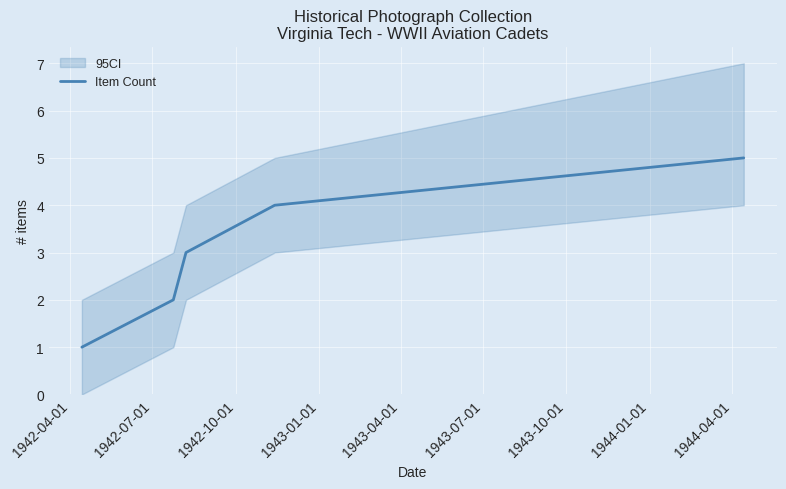

True or false: the data shows 7 at 1943-04-01.

False